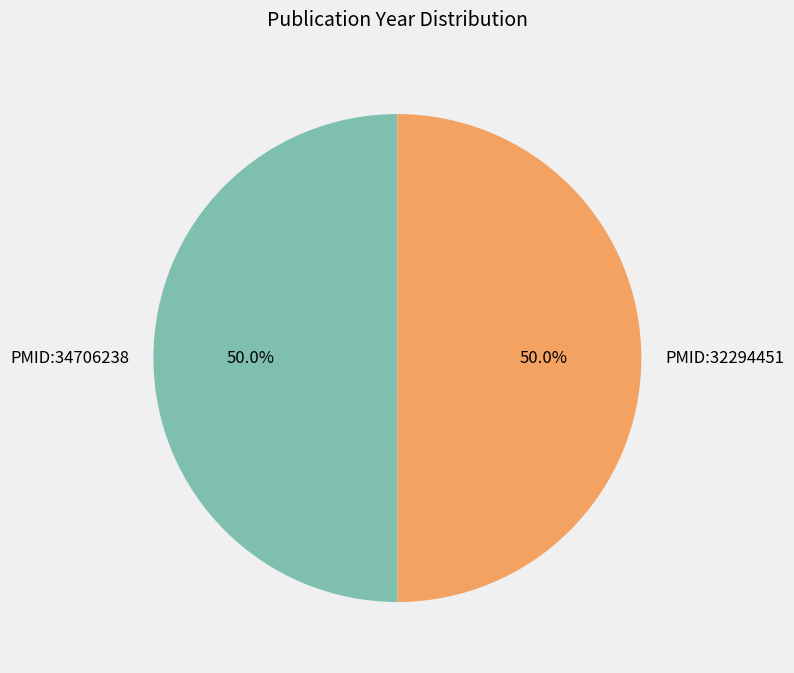

What percentage is NOT represented by PMID:34706238?

50.0%